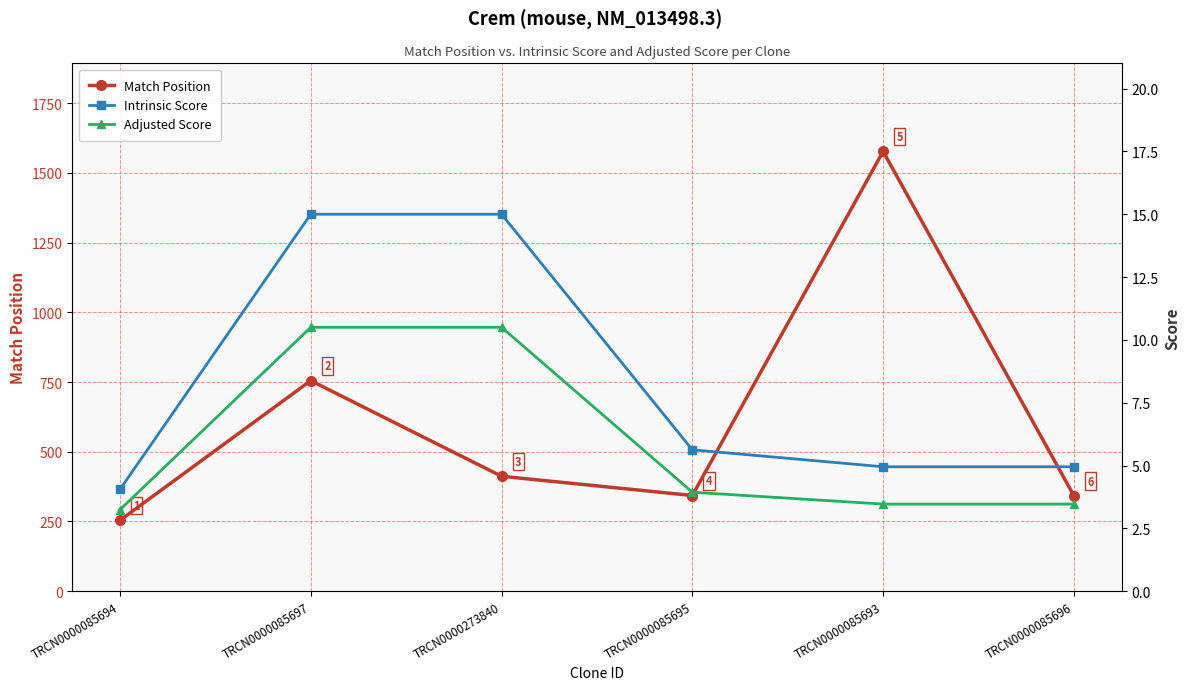

Is this an area chart (filled region under the line)?

No